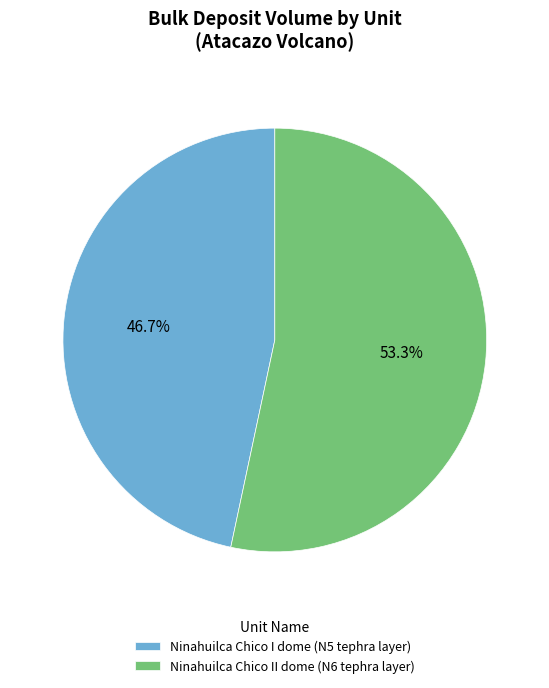

To the nearest percent, what percentage of the pie is Ninahuilca Chico II dome (N6 tephra layer)?

53%